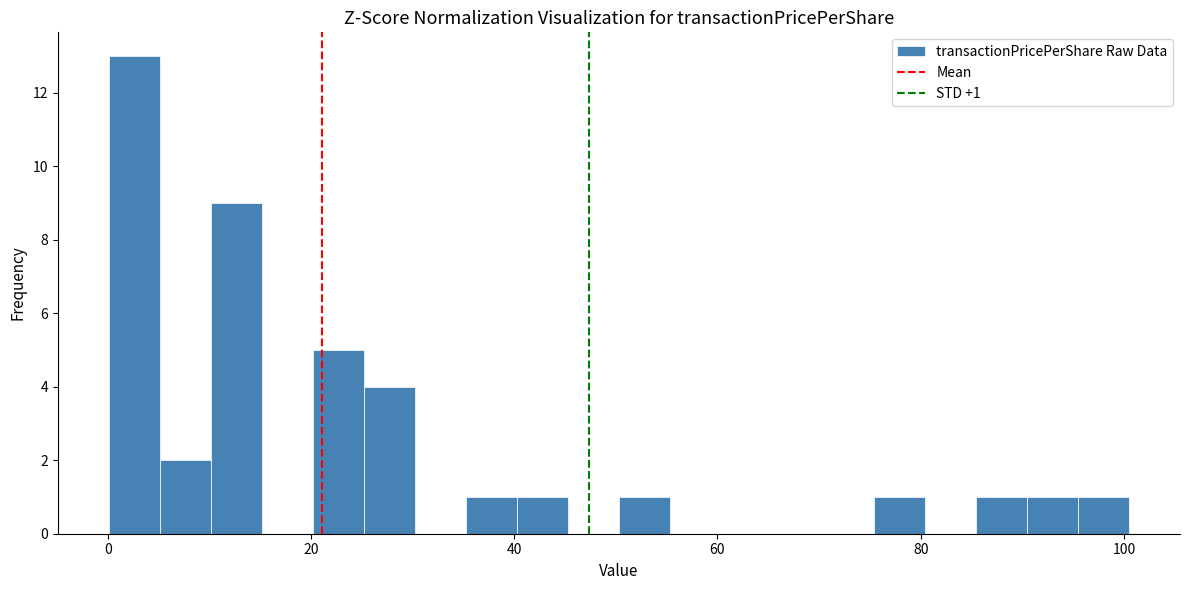

Read against the x-axis, roughly where is the centre of the tallest bar?

2